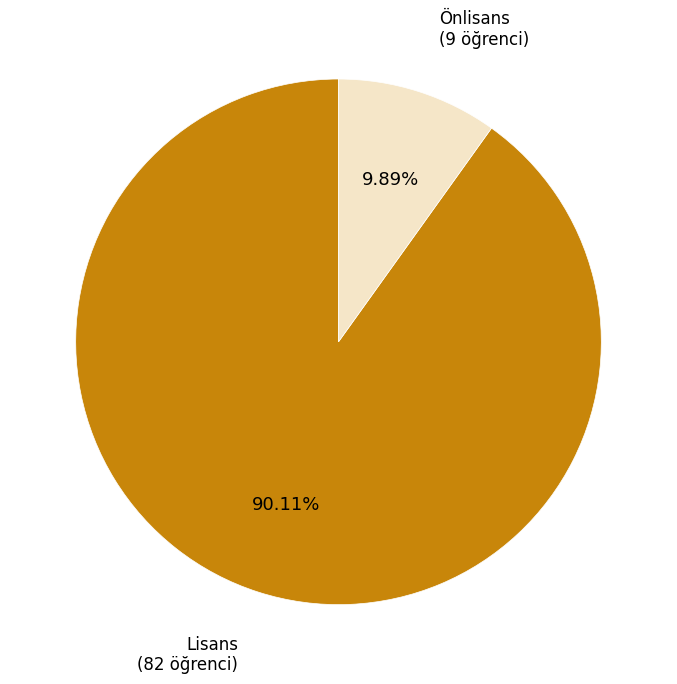

Rank the categories by value from highest to lowest.

Lisans, Önlisans